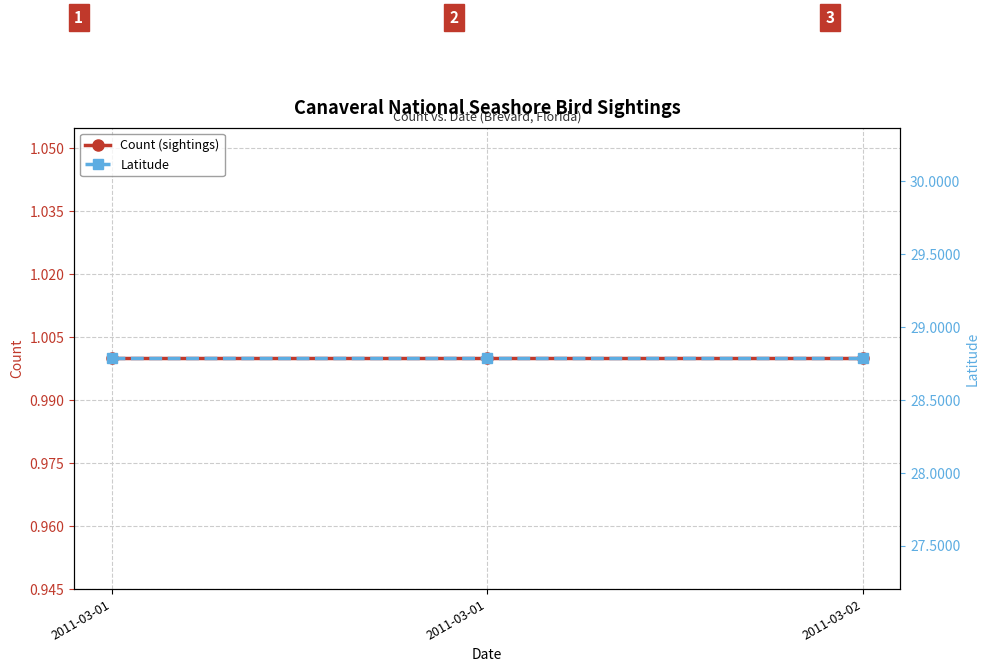

Which series has the largest total across all categories?

Latitude